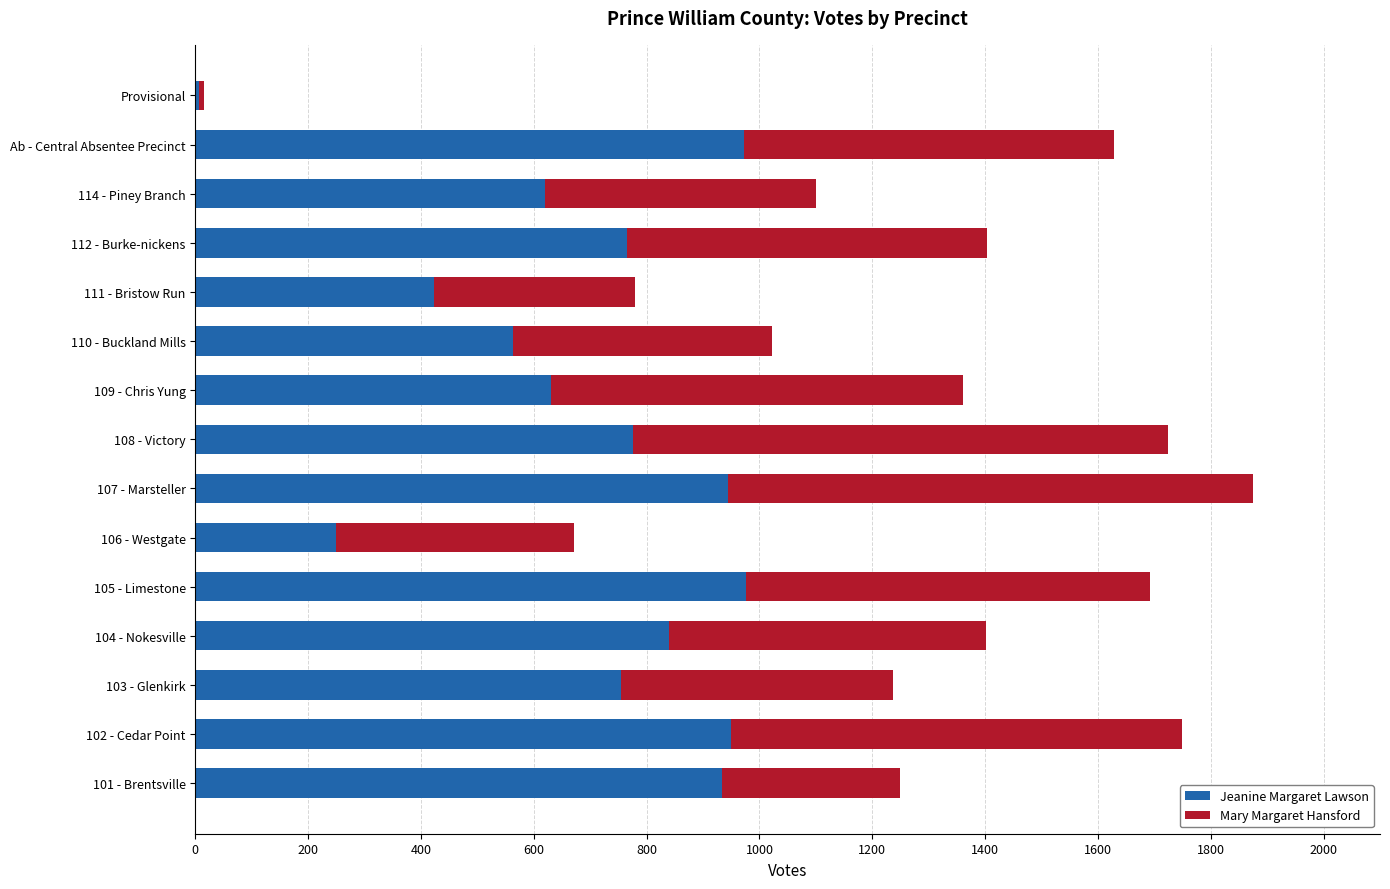

What are all the series names shown in the legend?

Jeanine Margaret Lawson, Mary Margaret Hansford